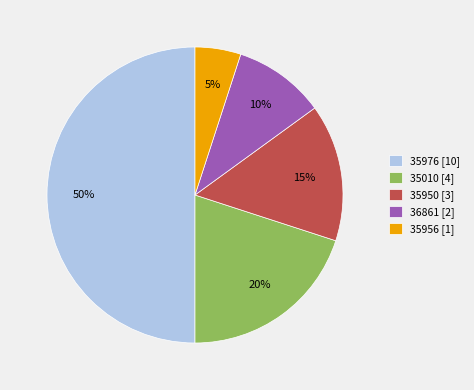

Which category has the biggest portion of the pie?

35976